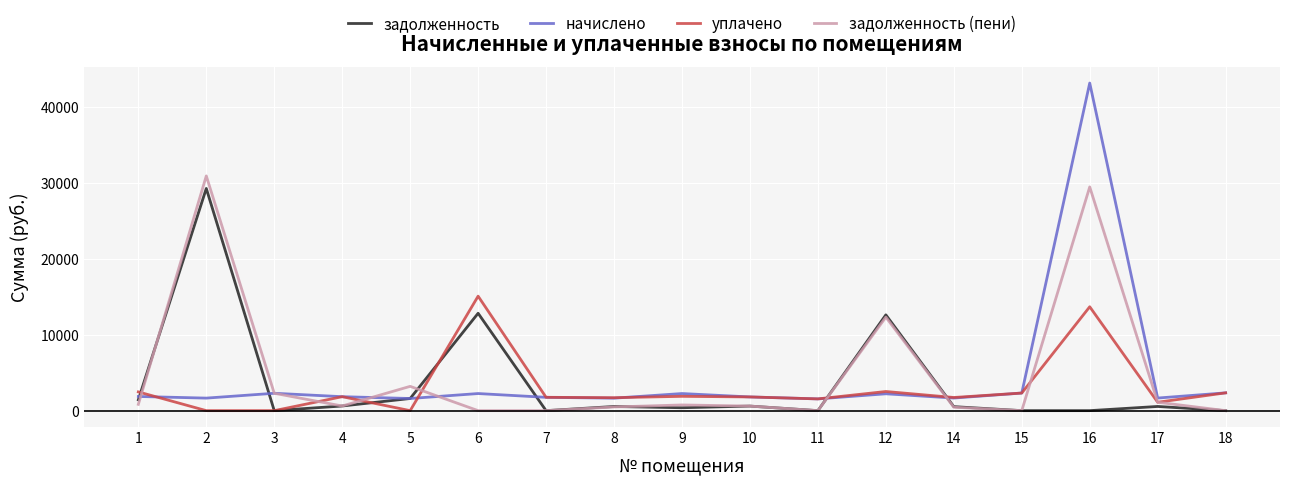

Which series has the largest range (max minus min)?

начислено